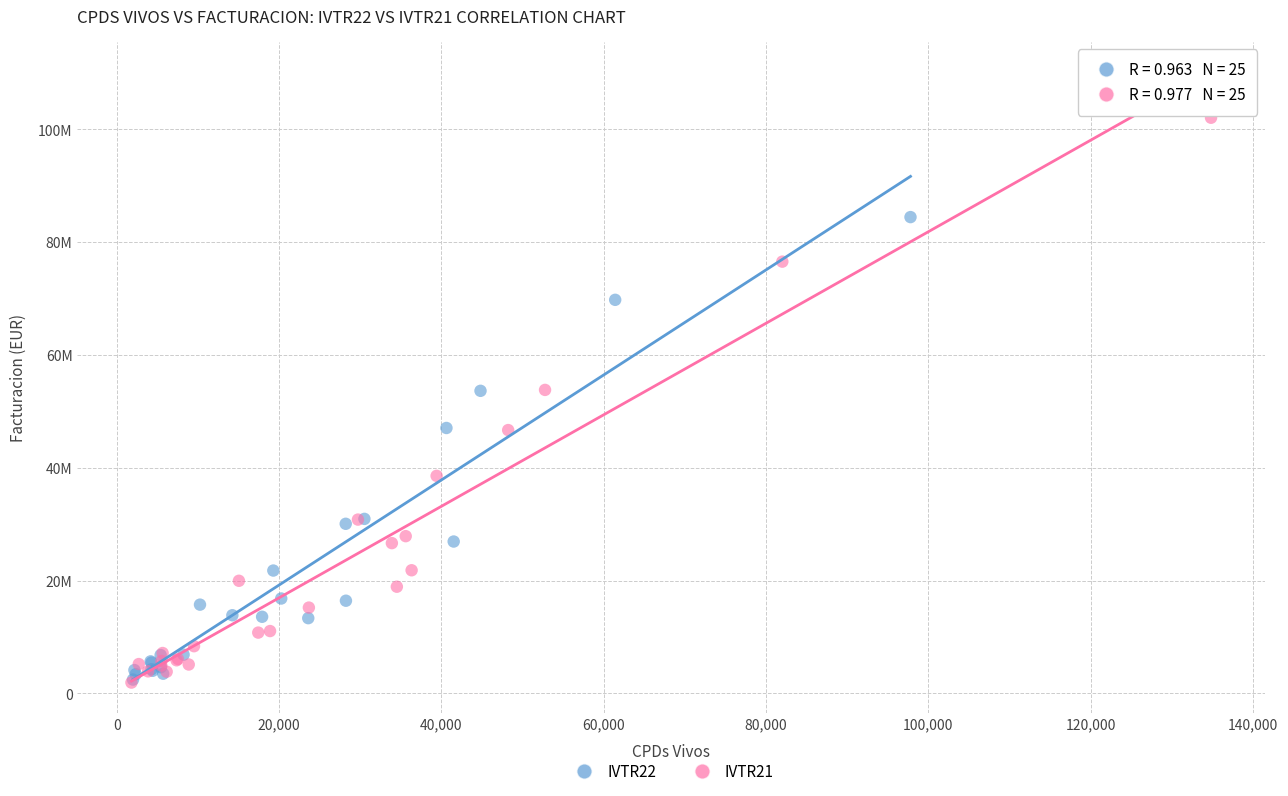

Which series has the largest Y range (max minus min)?

IVTR21